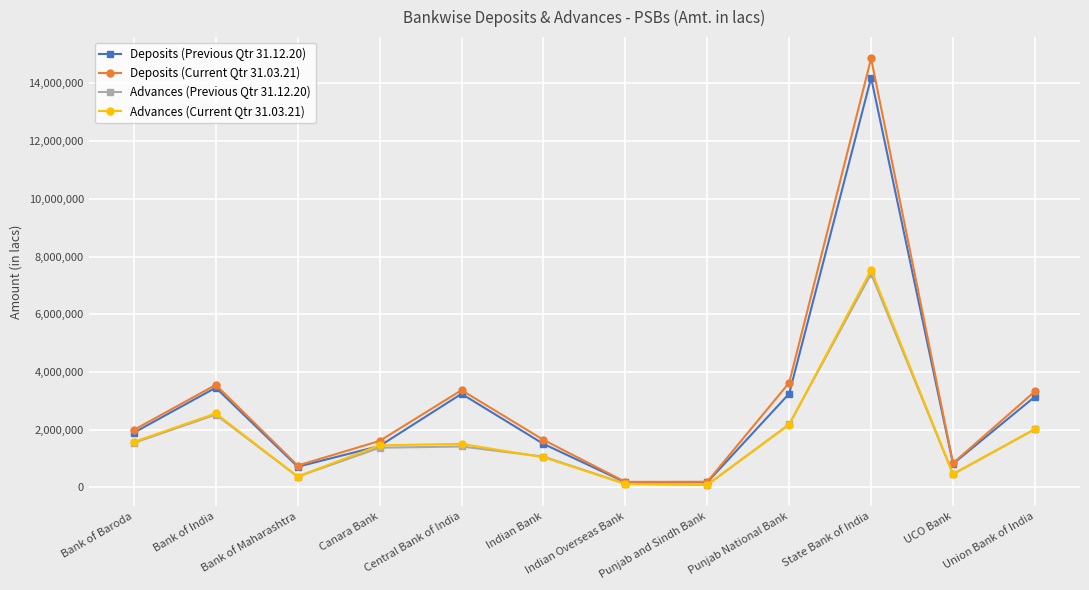

What position from the right is Punjab and Sindh Bank?

5